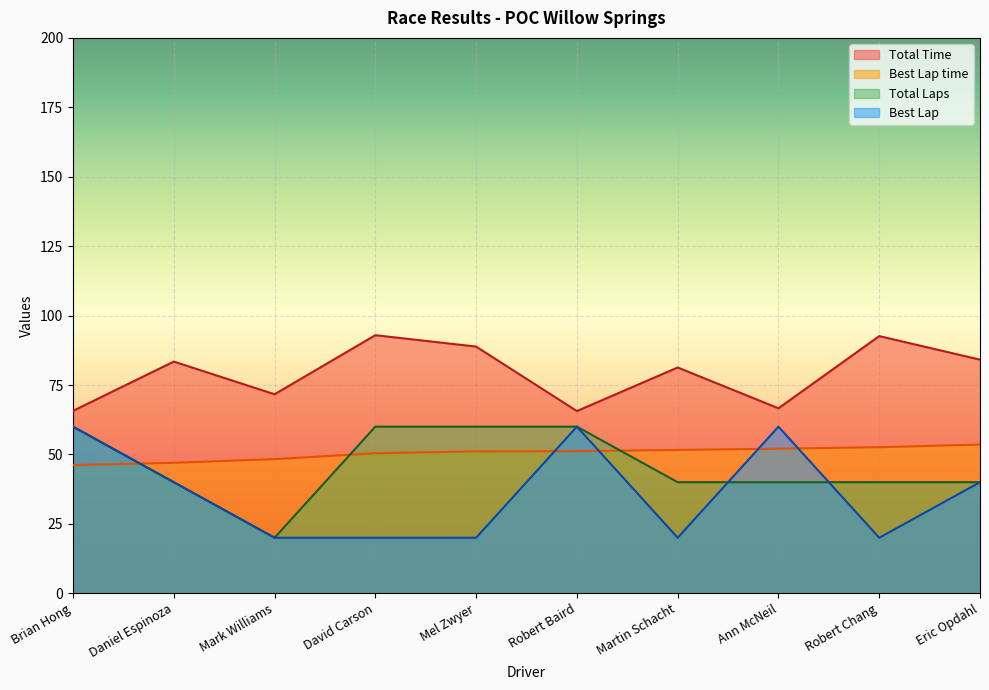

True or false: Total Time has a value of 17.7 at Daniel Espinoza.

False